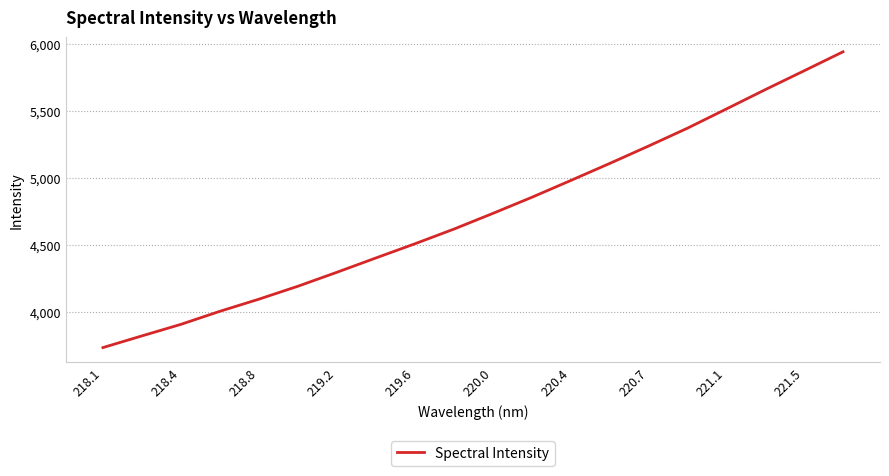

What is the maximum value shown in the chart?

5938.5